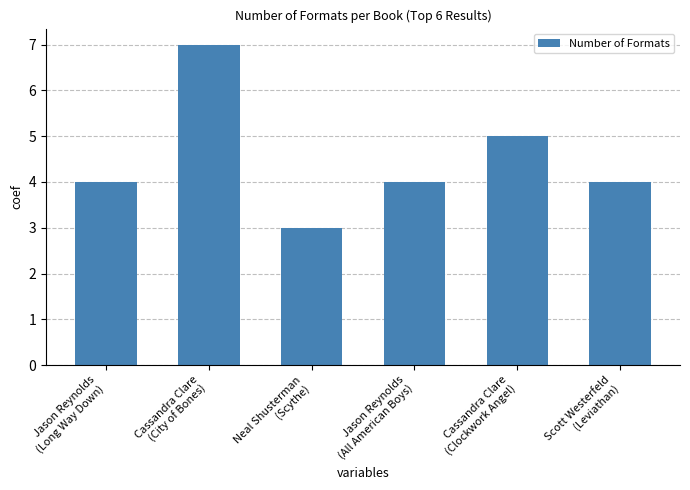

What is the greatest value displayed?

7